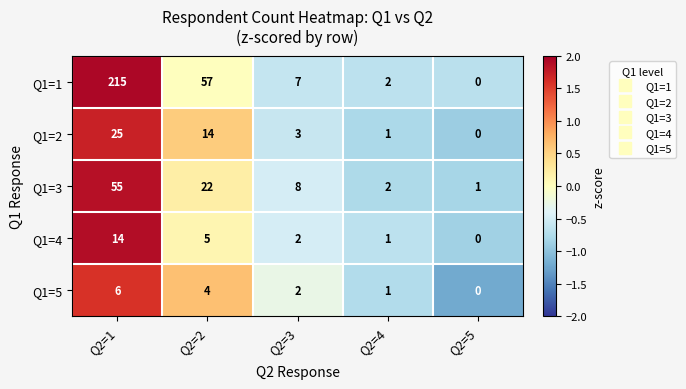

Which series has the largest range (max minus min)?

Q1=1